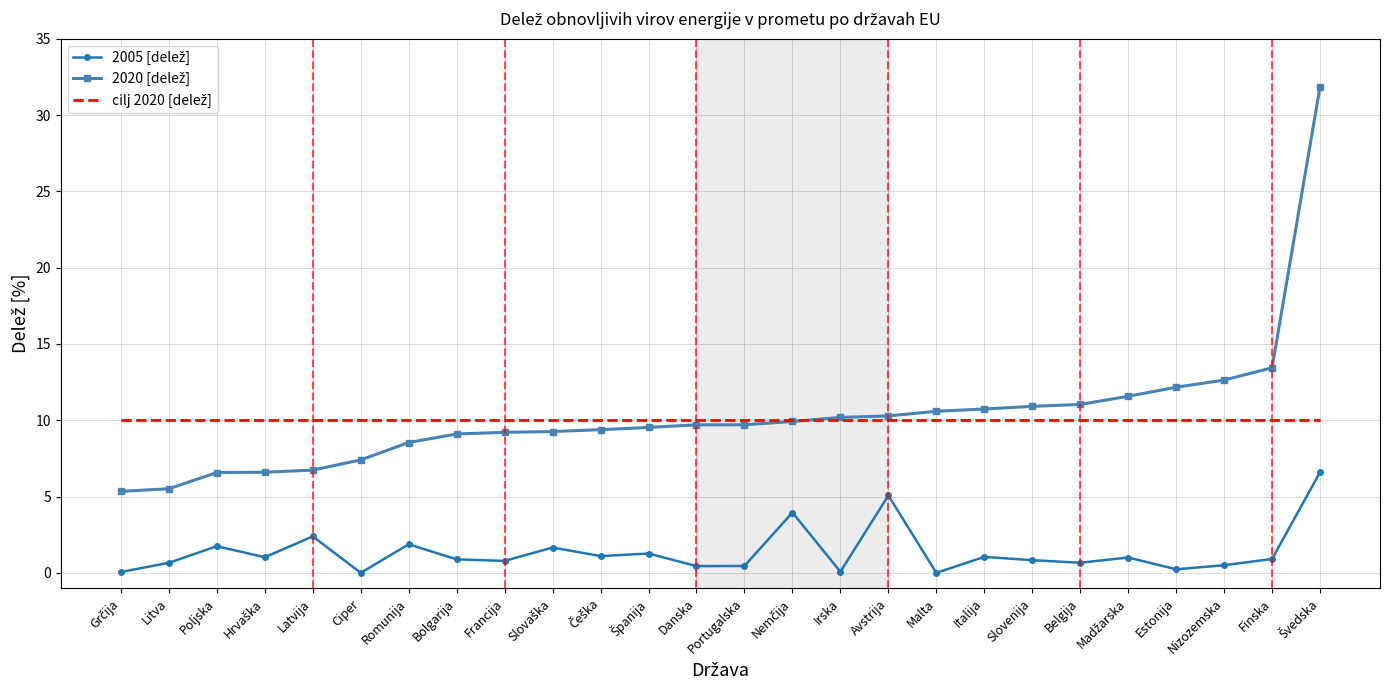

What is the greatest value displayed?

31.9